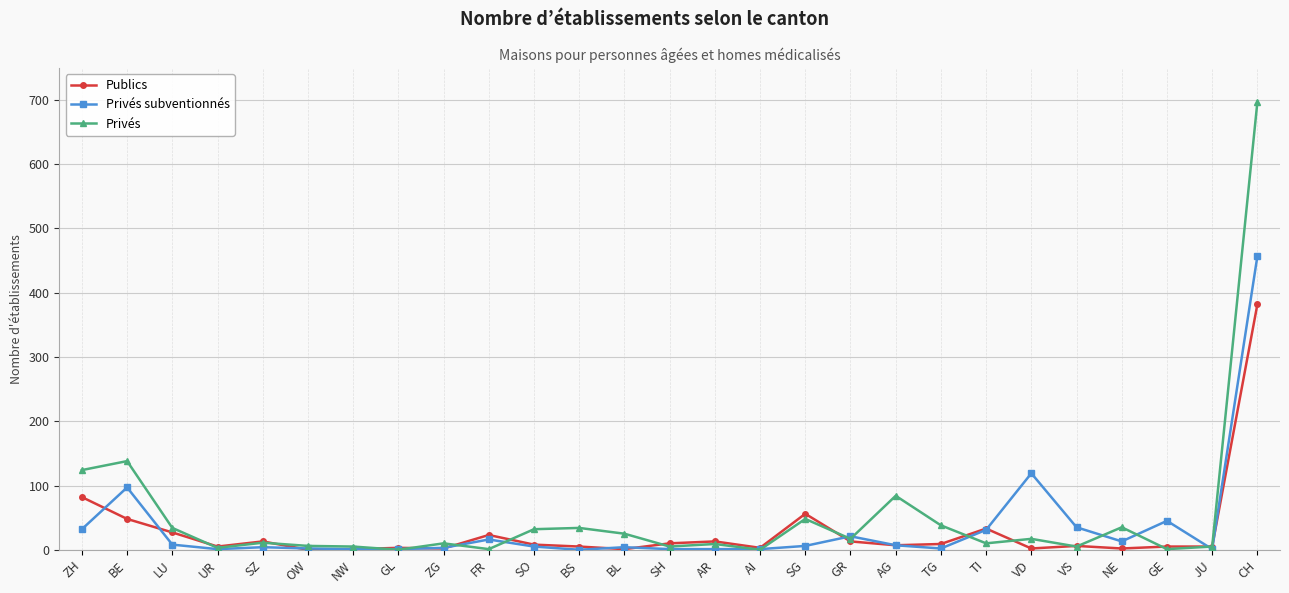

How many values in the Privés subventionnés series are below 5?

13